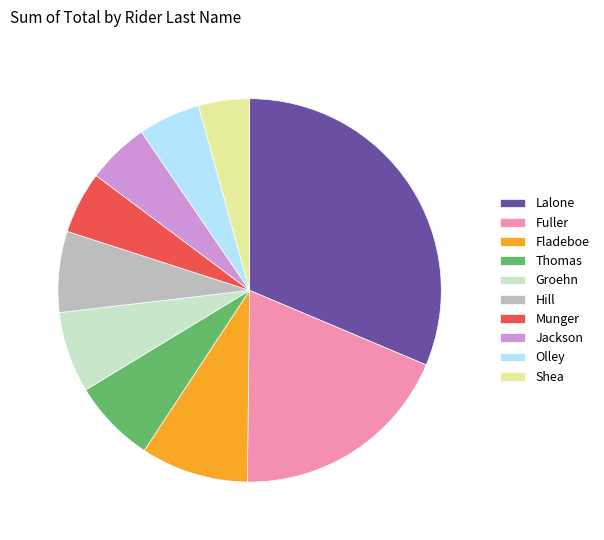

Does Olley represent more than half of the total?

No